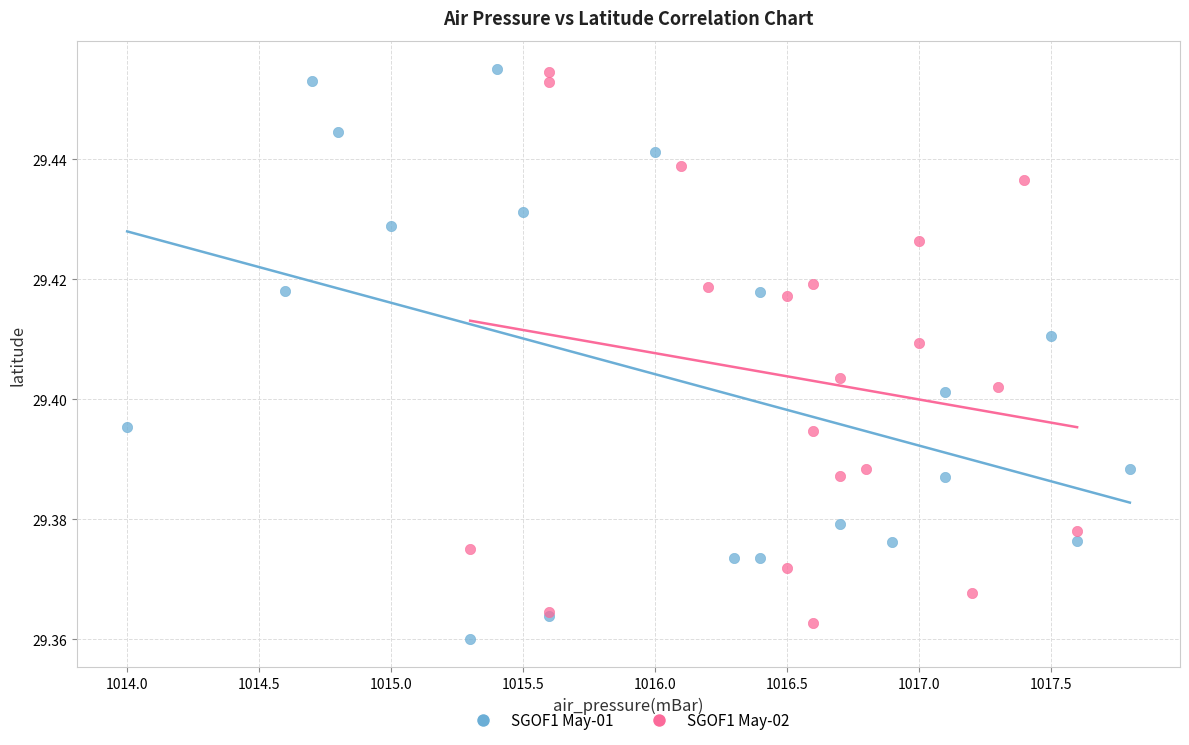

What are all the series names shown in the legend?

SGOF1 May-01, SGOF1 May-02